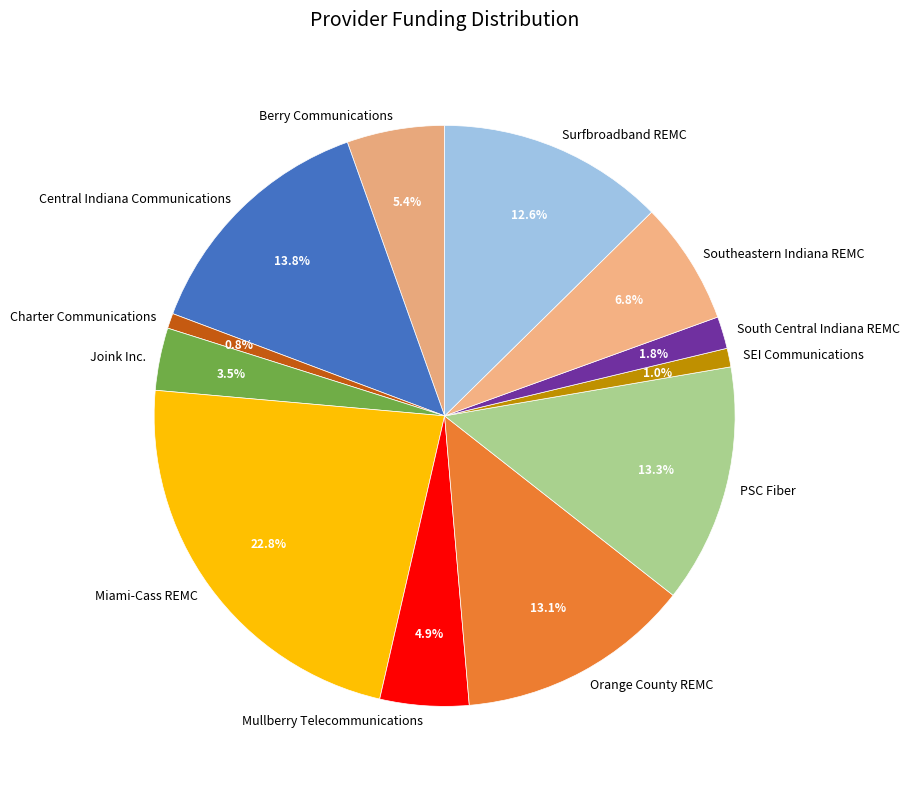

The Orange County REMC slice represents 13% of the pie. True or false?

True